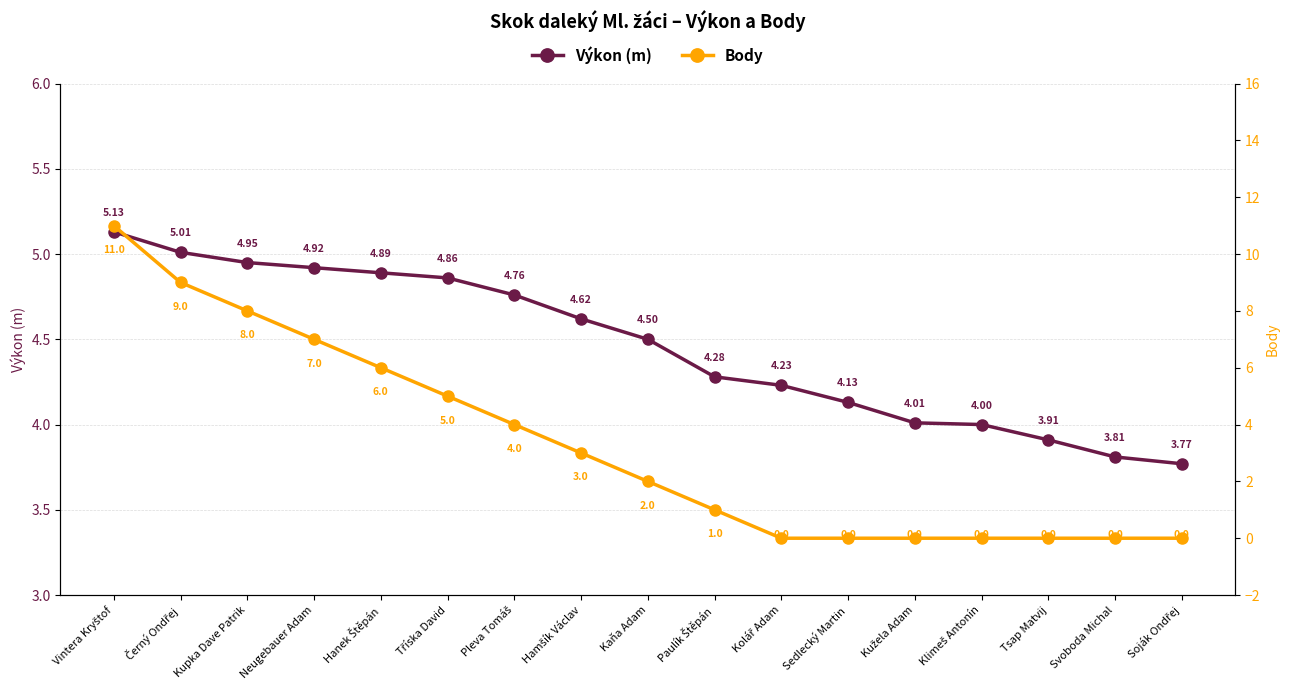

The value of Výkon (m) at Soják Ondřej is 2.3. True or false?

False